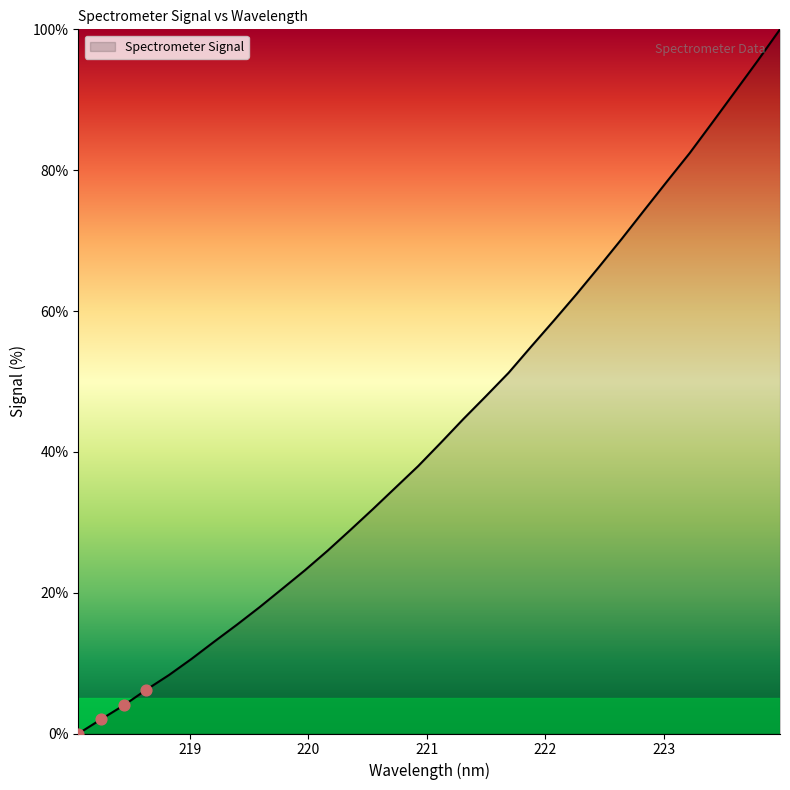

What is the difference between the maximum and minimum values?

100.0